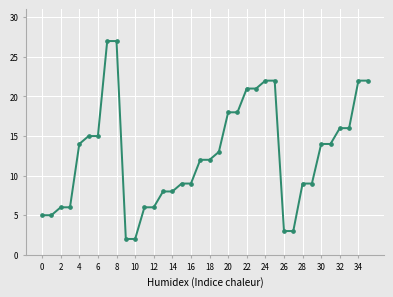

What is the sum of all values?

457